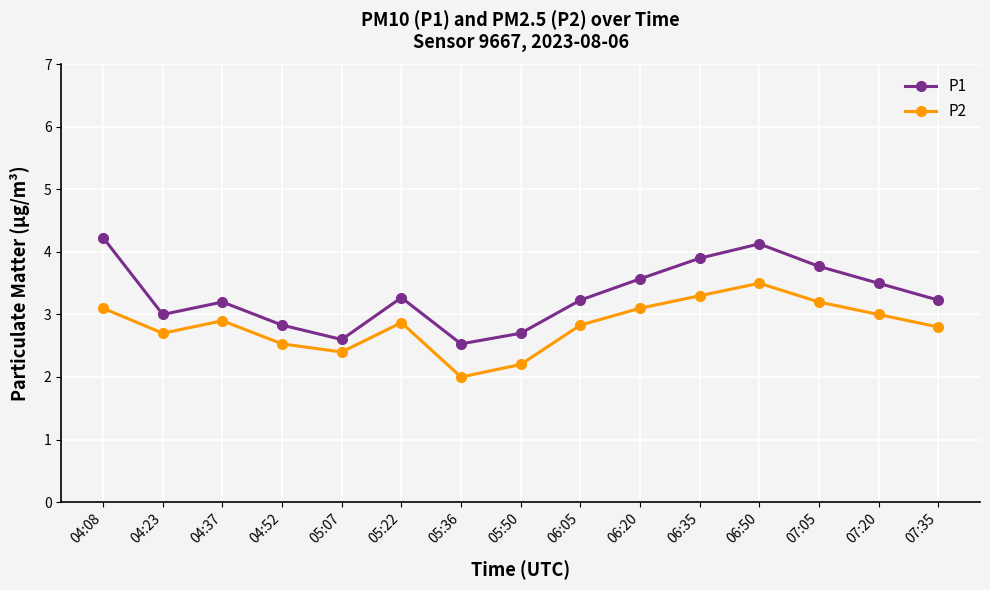

True or false: P2 and P1 intersect in this chart.

False